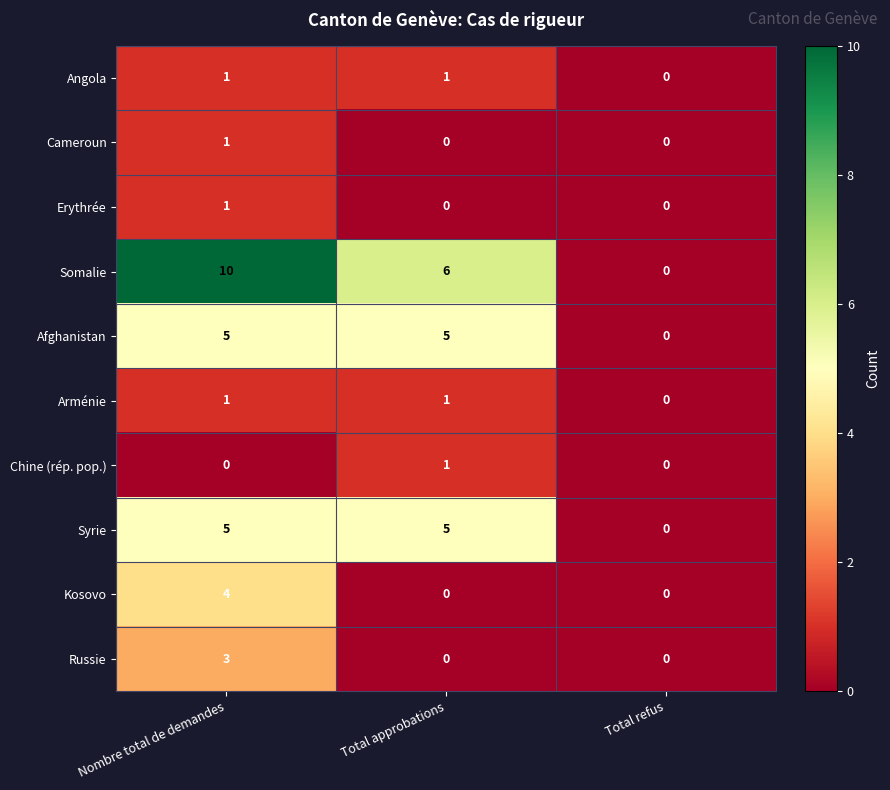

At which category is the sum across all series the highest?

Nombre total de demandes